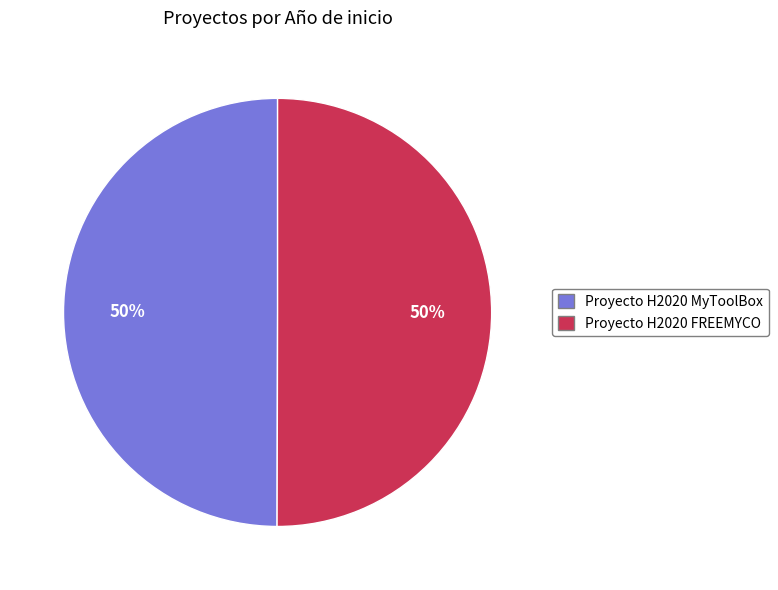

What is the ratio of the value at Proyecto H2020 FREEMYCO to the value at Proyecto H2020 MyToolBox?

1.0